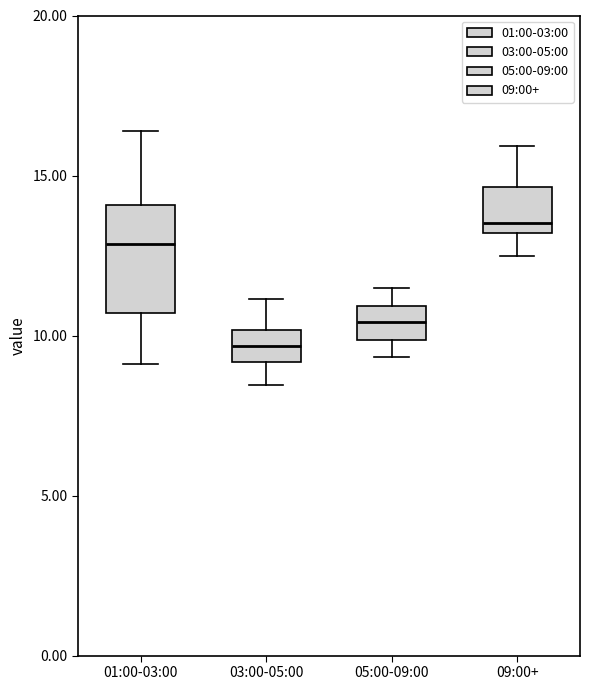

Where does the median line of the box for 03:00-05:00 sit on the y-axis? The values are not printed on the chart, so give them approximately, as read against the axis.

9.5